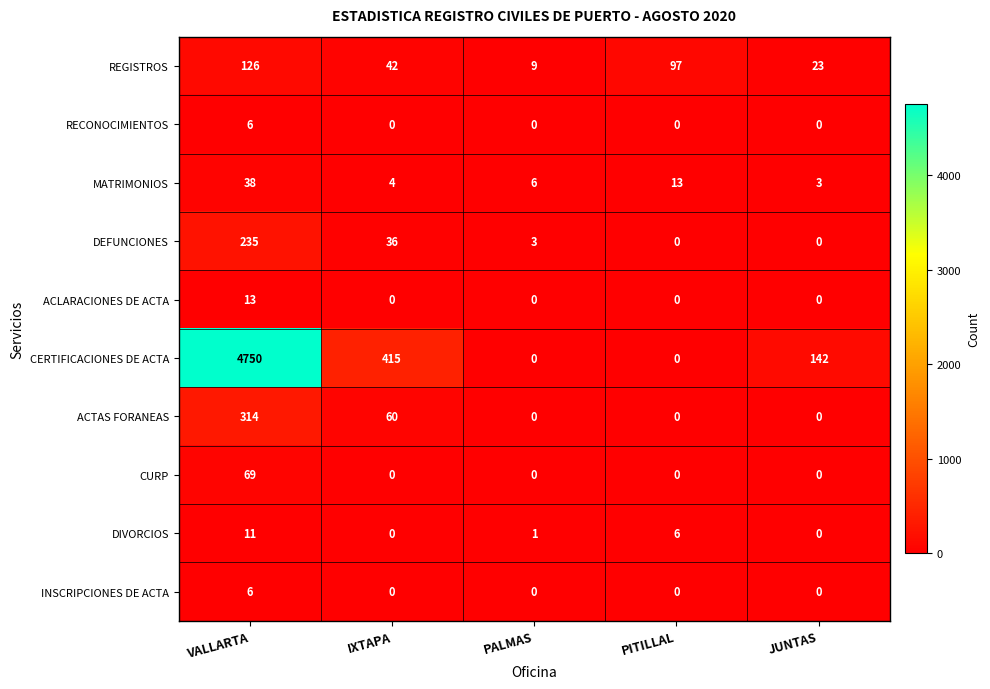

Between VALLARTA and IXTAPA, which series saw the biggest shift?

CERTIFICACIONES DE ACTA